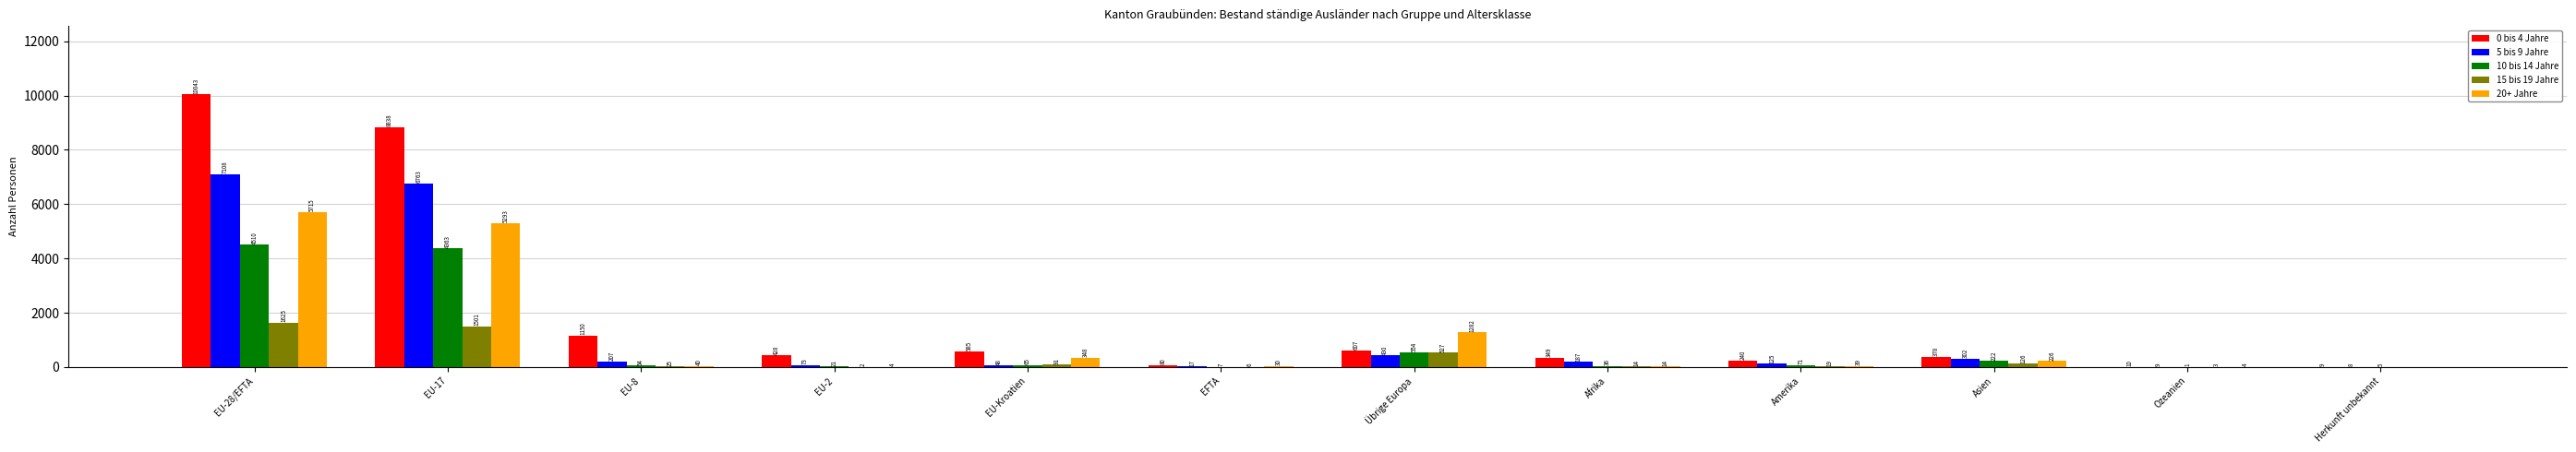

Which series has the largest range (max minus min)?

0 bis 4 Jahre